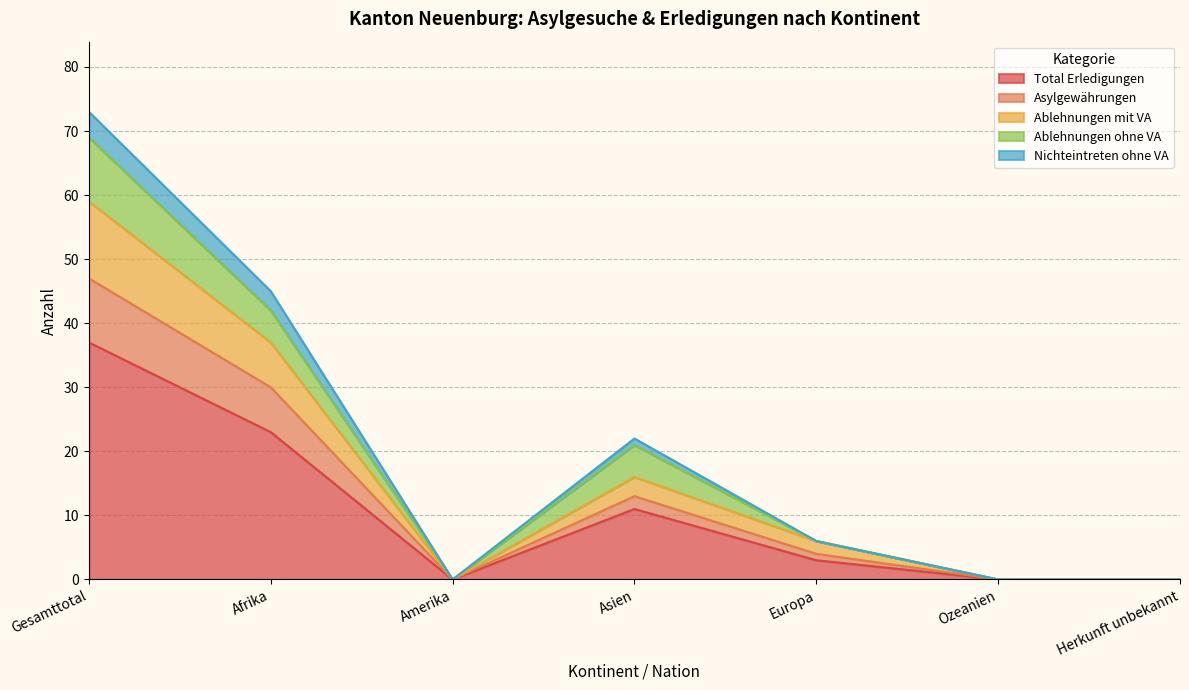

What is the maximum value for Total Erledigungen?

37